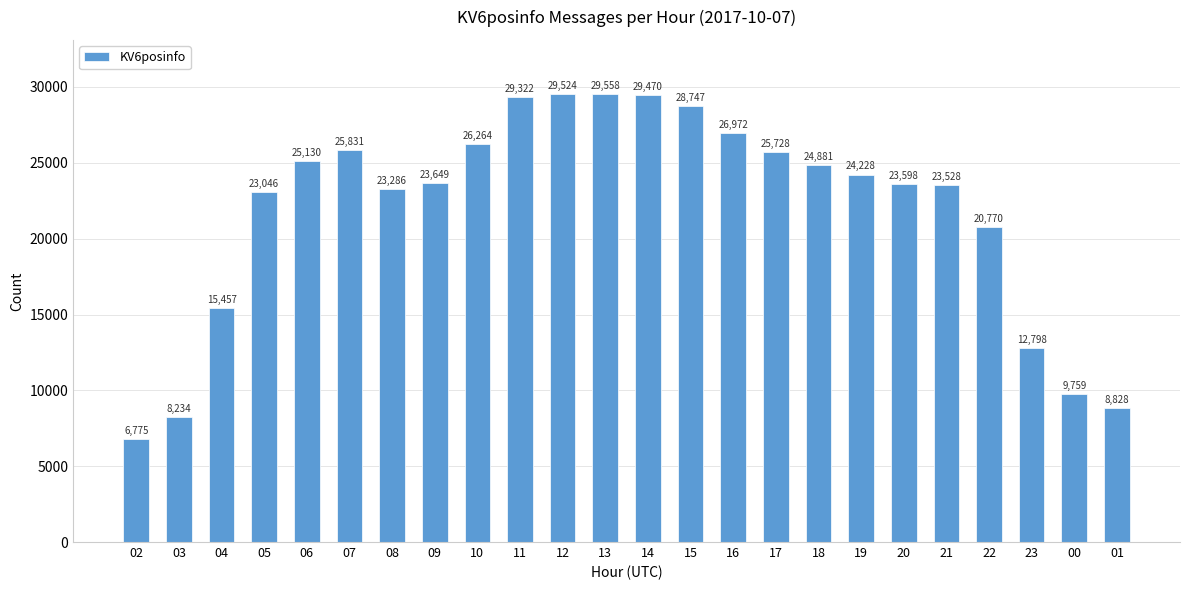

Where is the data nearest to the value 18166?

22